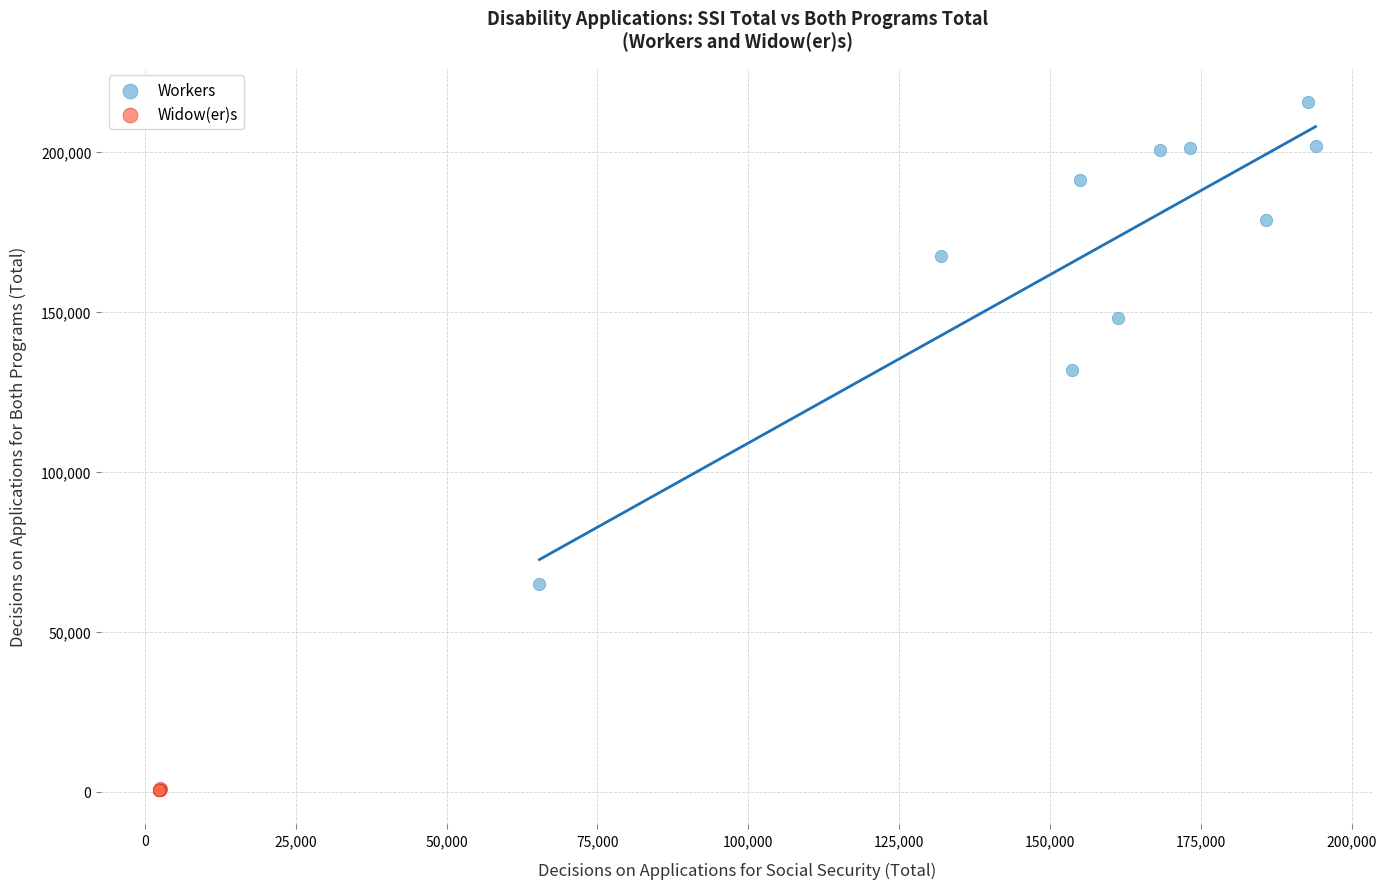

Which series reaches the maximum Y coordinate?

Workers